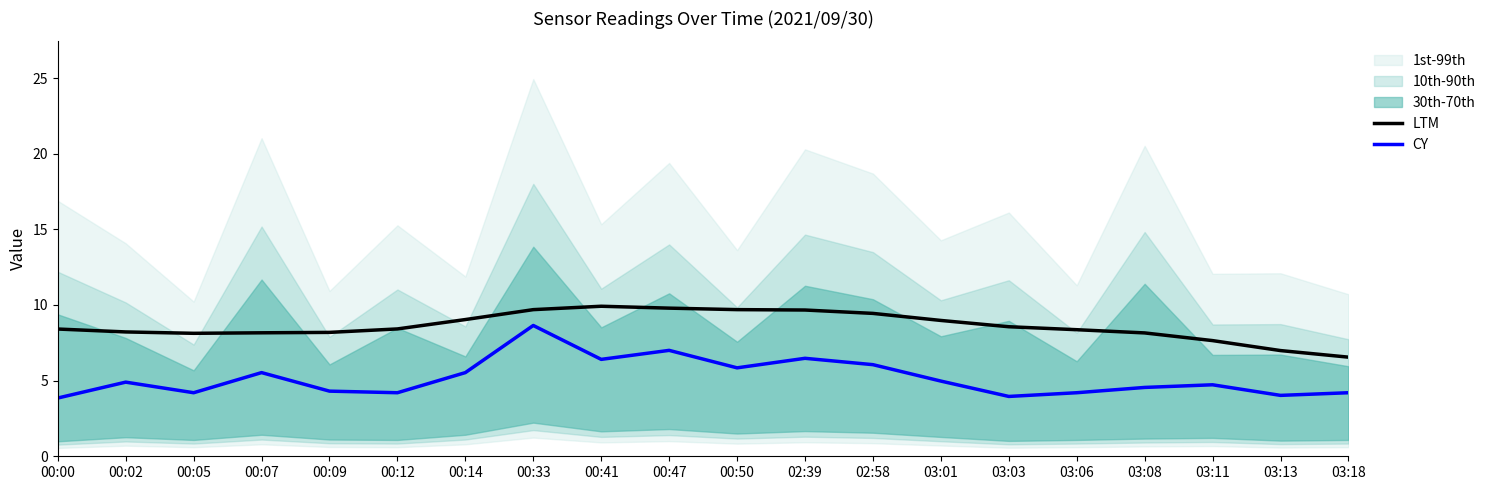

Rank the series by their maximum value, from highest to lowest.

LTM, CY